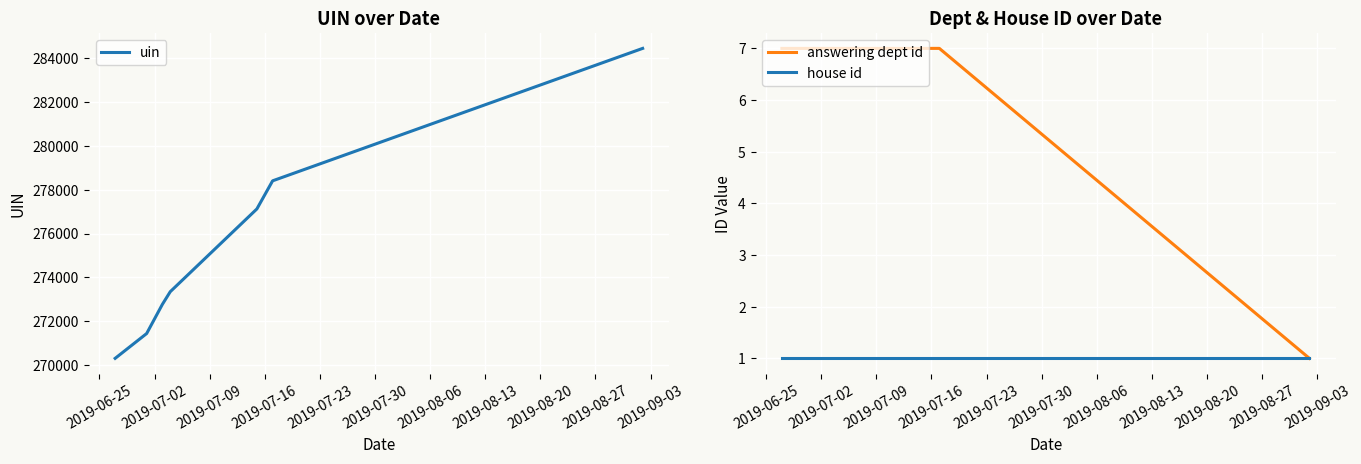

What is the lowest value of the uin series?

270314